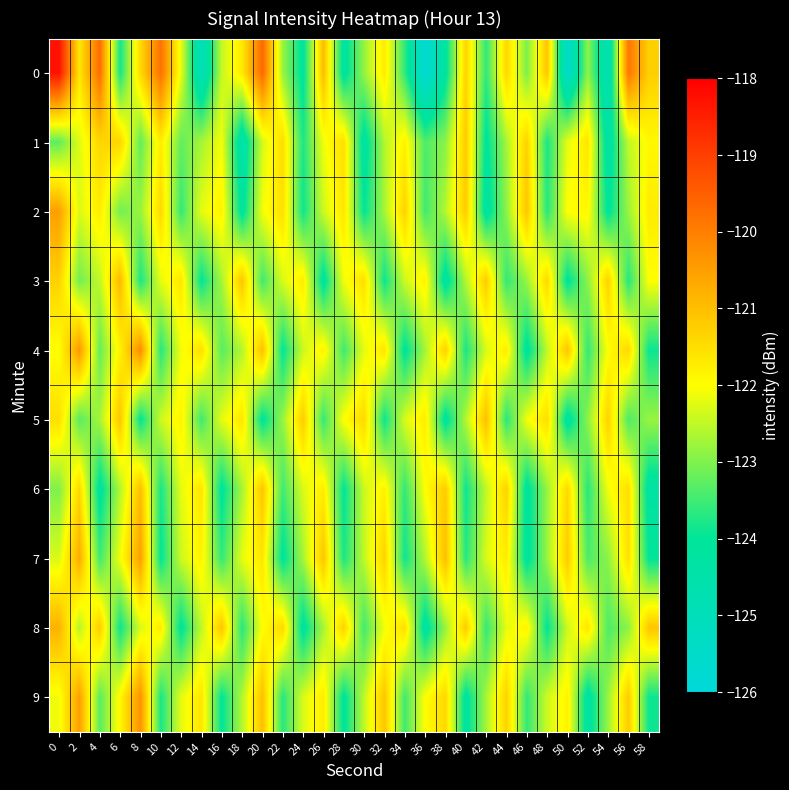

Rank the series by their maximum value, from highest to lowest.

0, 4, 9, 2, 7, 8, 3, 5, 6, 1